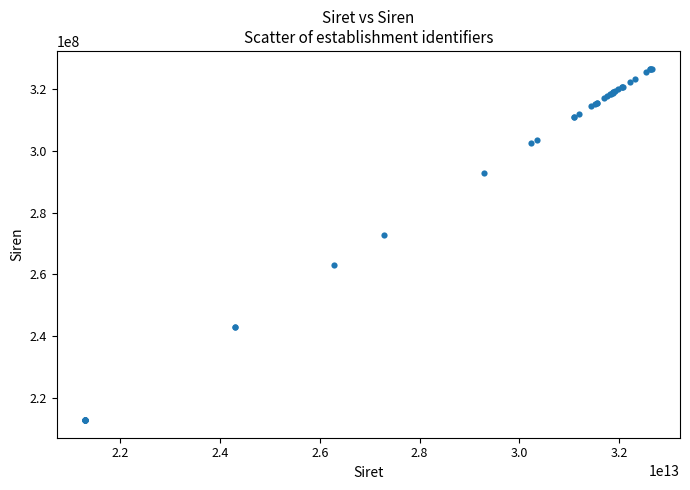

What Y value in the scatter plot is closest to 269735152?

272900499